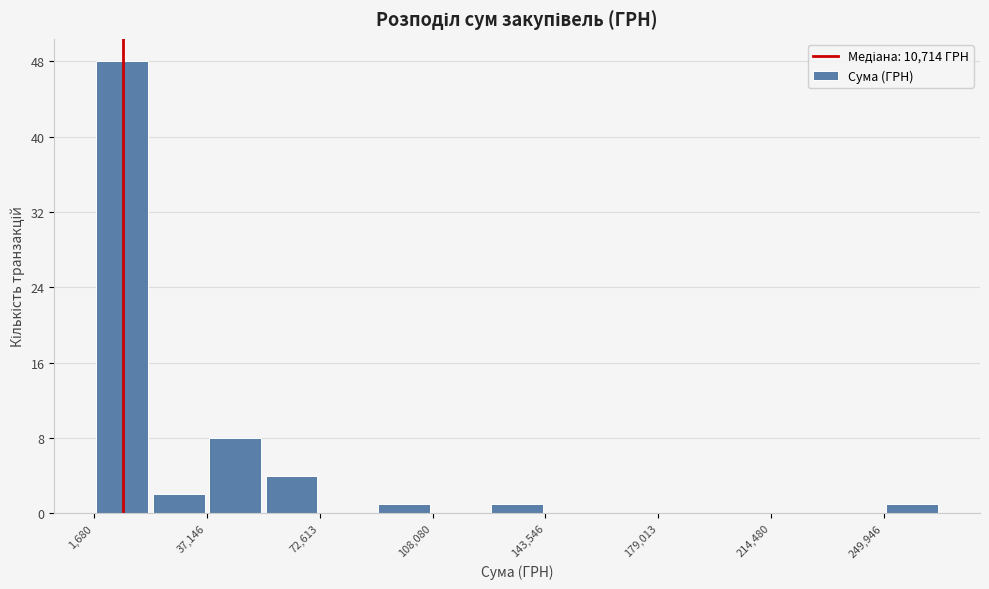

Read against the x-axis, roughly where is the centre of the tallest bar?

10000